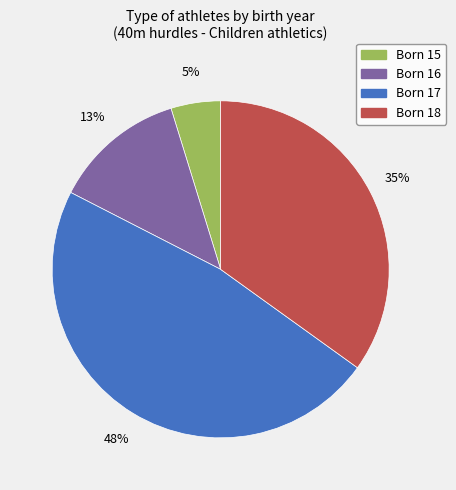

Is there a majority slice in this chart?

No